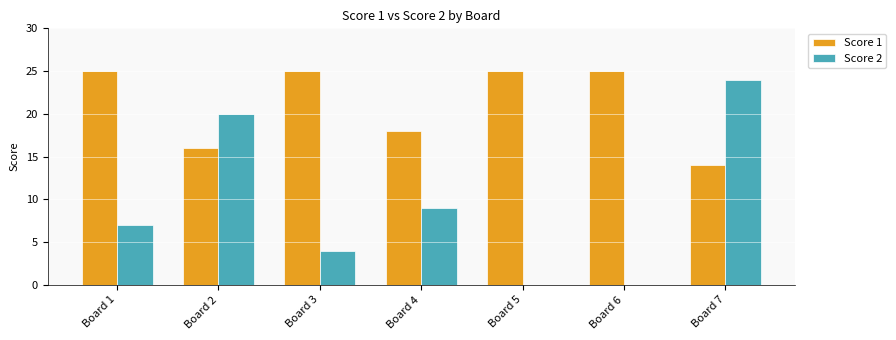

What is the total value across all series at Board 2?

36